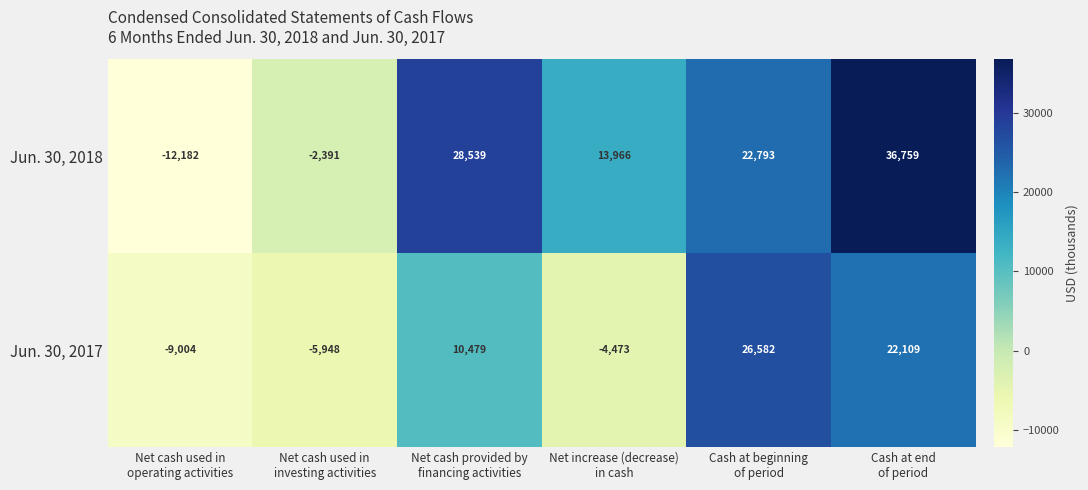

At how many categories does at least one series exceed 3608?

4